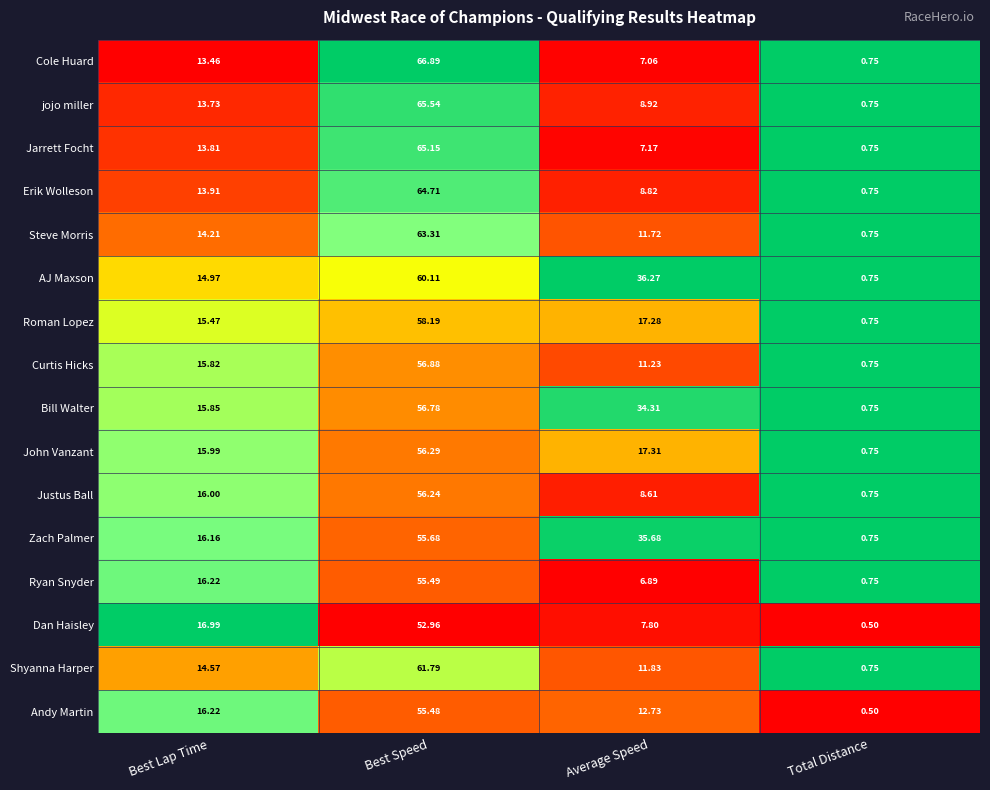

At which label does Roman Lopez first exceed 17?

Best Speed